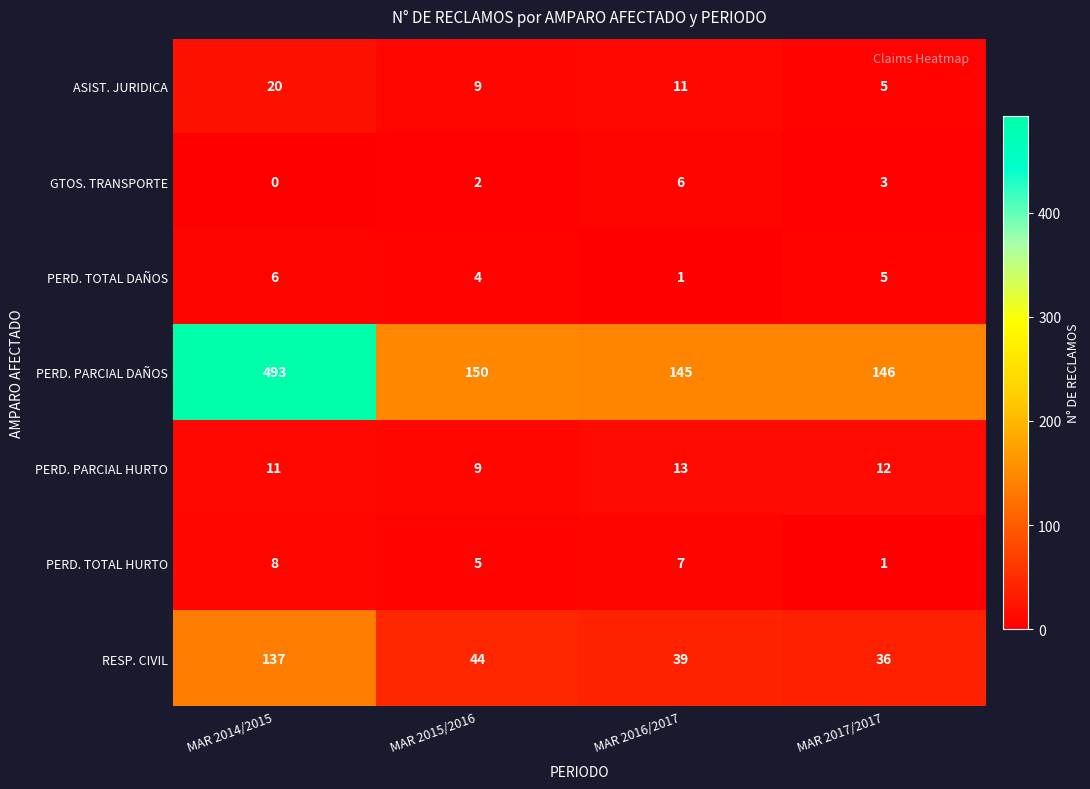

What is the difference between the maximum and minimum values in the PERD. TOTAL HURTO series?

7